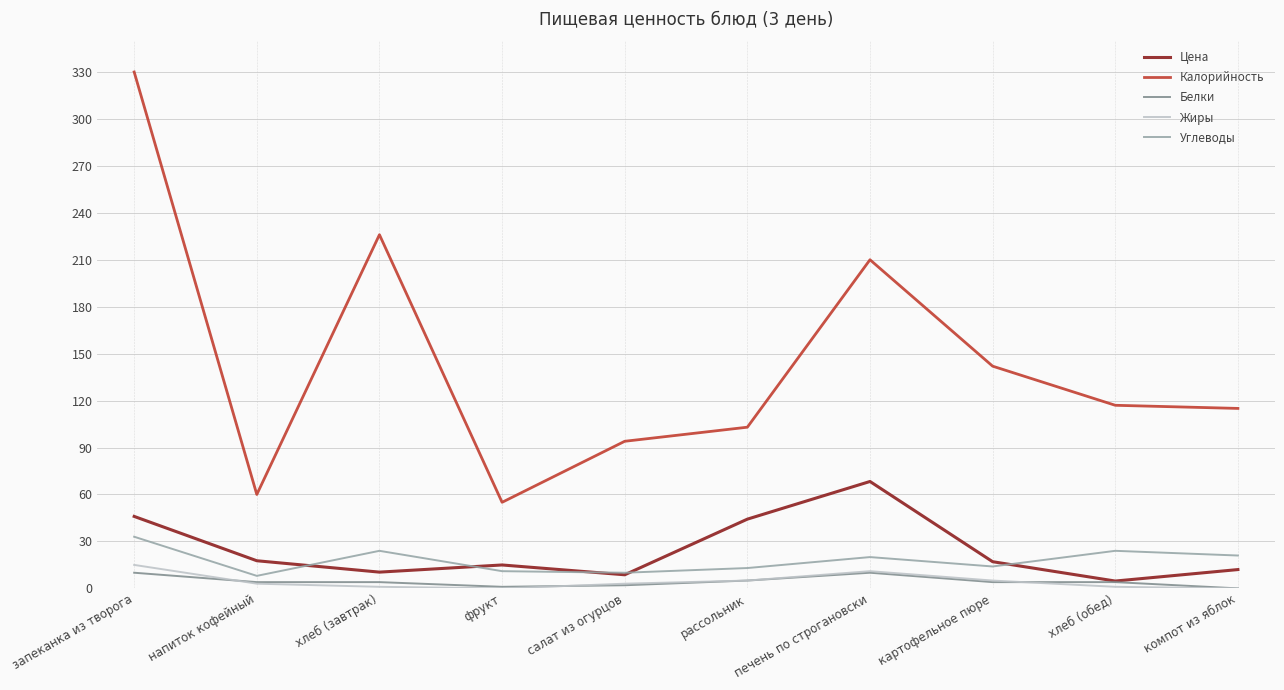

True or false: Калорийность and Углеводы intersect in this chart.

False